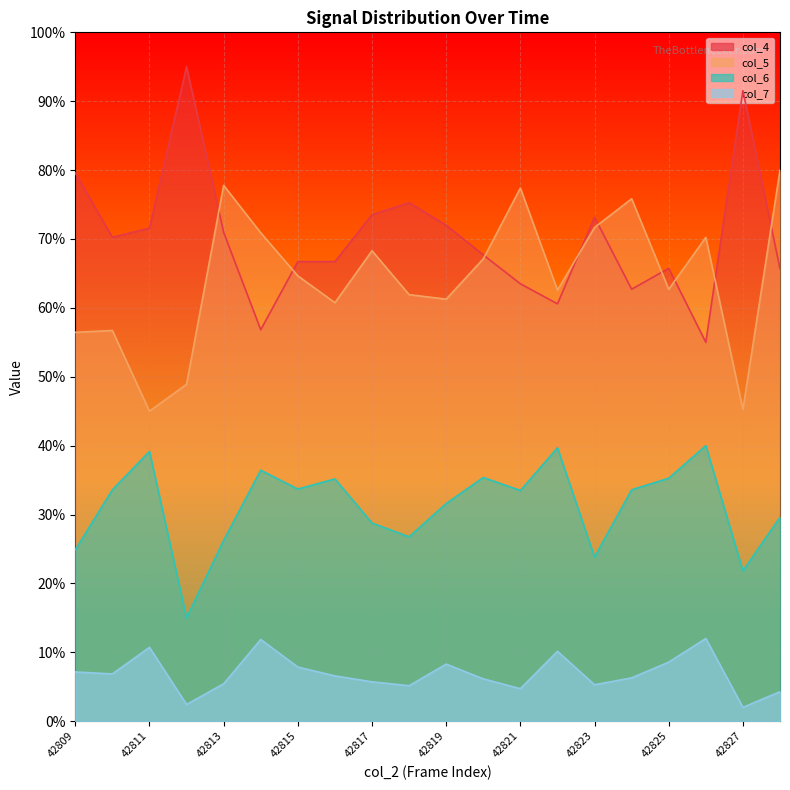

What is the total value across all series at 42811?

1.7